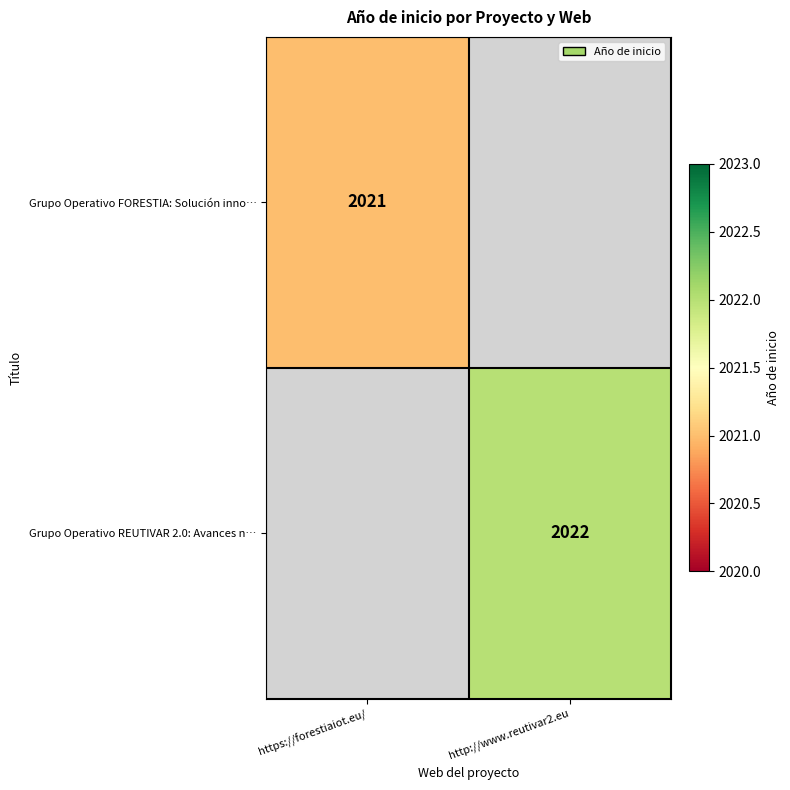

The Grupo Operativo REUTIVAR 2.0: Avances n… series shows 2022 at http://www.reutivar2.eu. True or false?

True